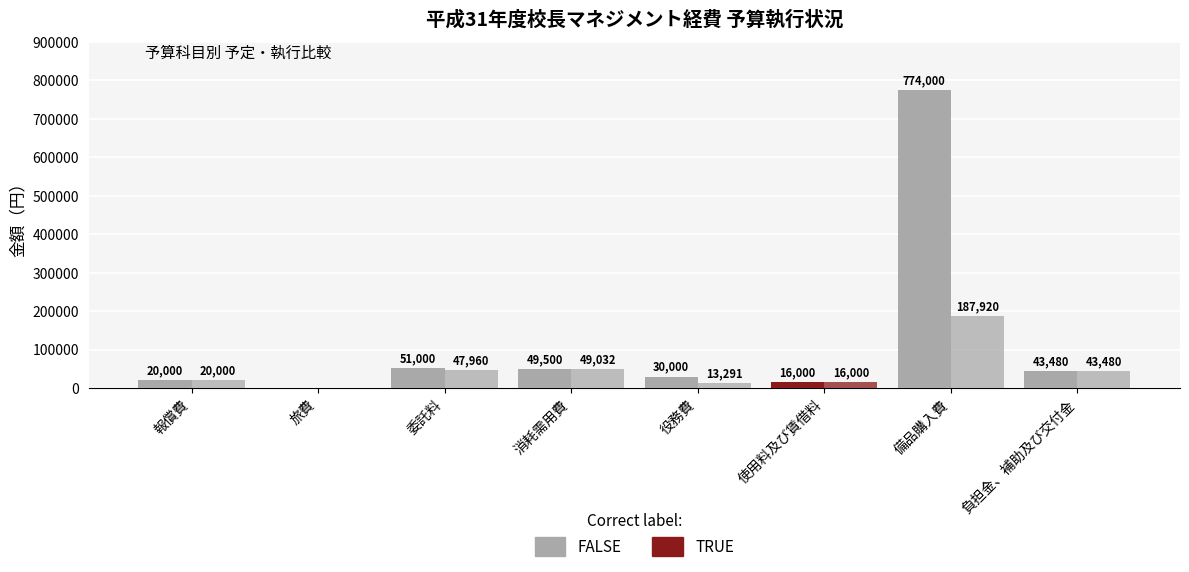

Which has a higher value, 使用料及び賃借料 or 委託料?

委託料